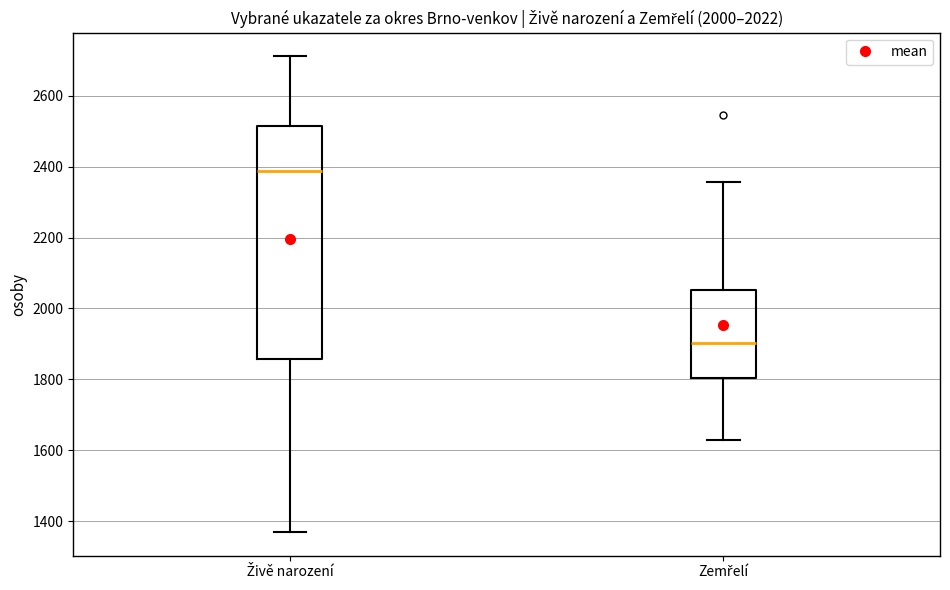

Which box's median line is the highest?

Živě narození